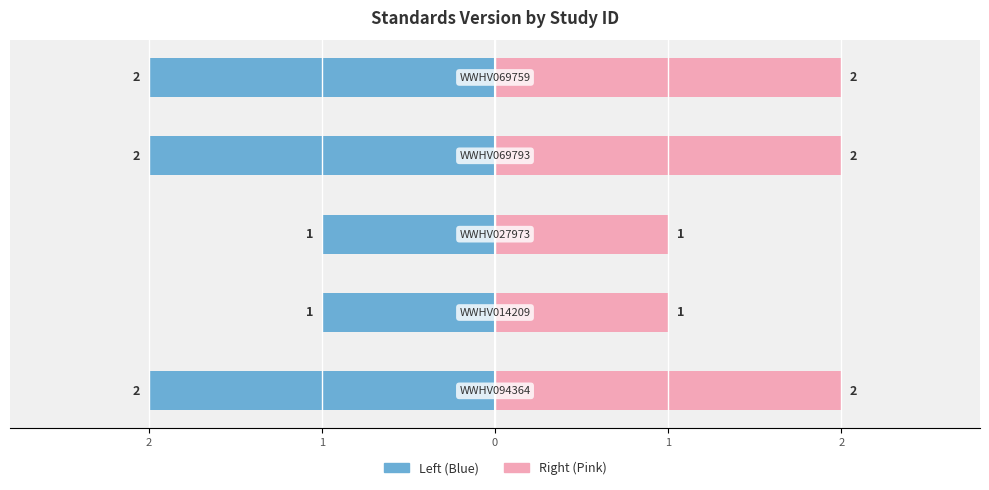

How many bars are there in total?

10